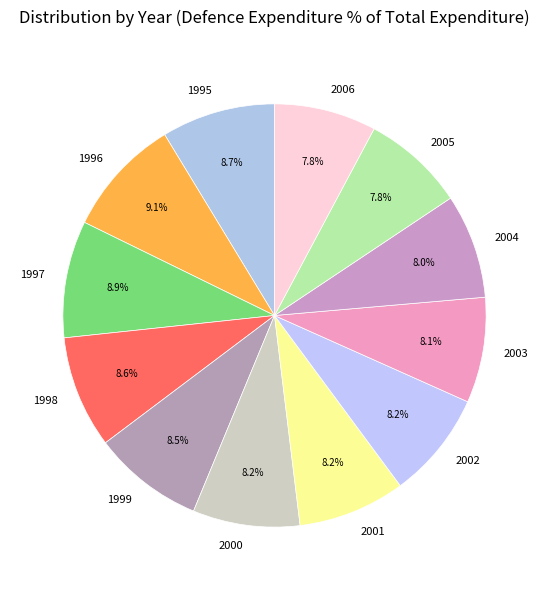

What percentage do 2000 and 2002 together represent?

16.4%